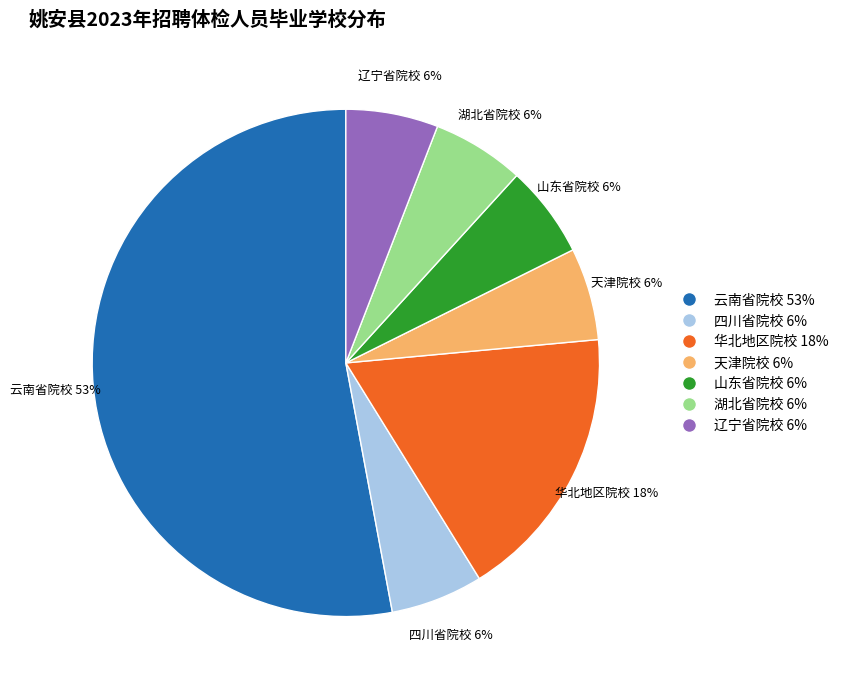

To the nearest percent, what is the combined percentage of 山东省院校 6% and 湖北省院校 6%?

12%